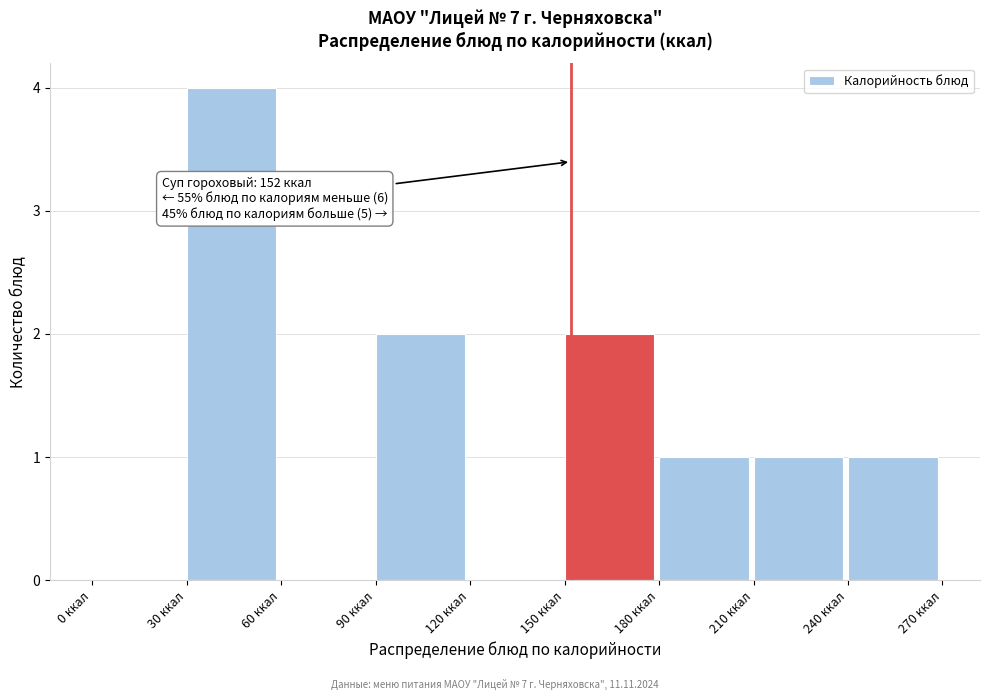

Which range on the x-axis has the tallest bar?

30 to 60